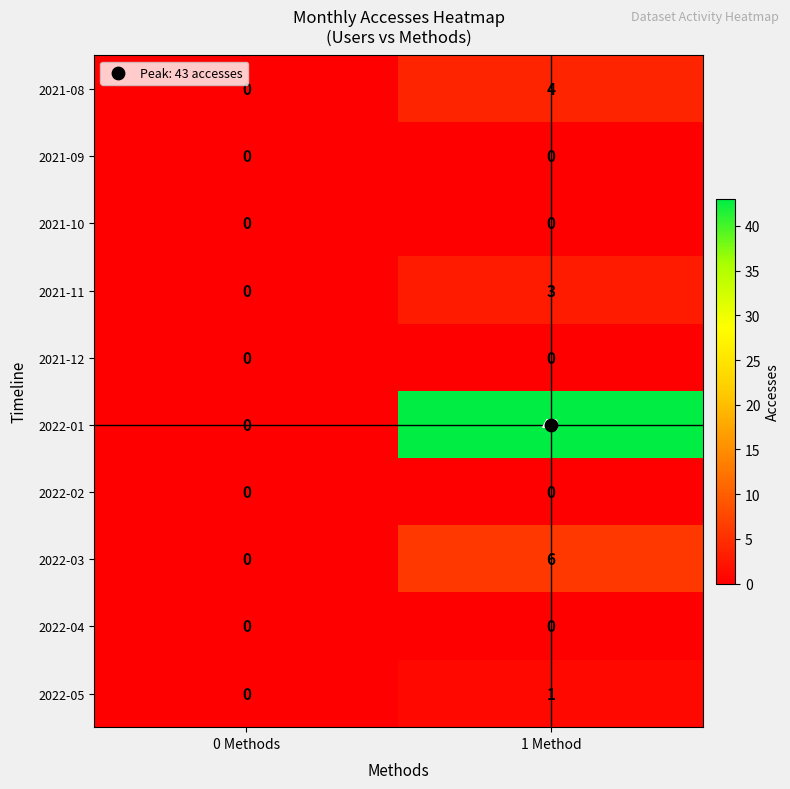

How many data points does each series have?

2